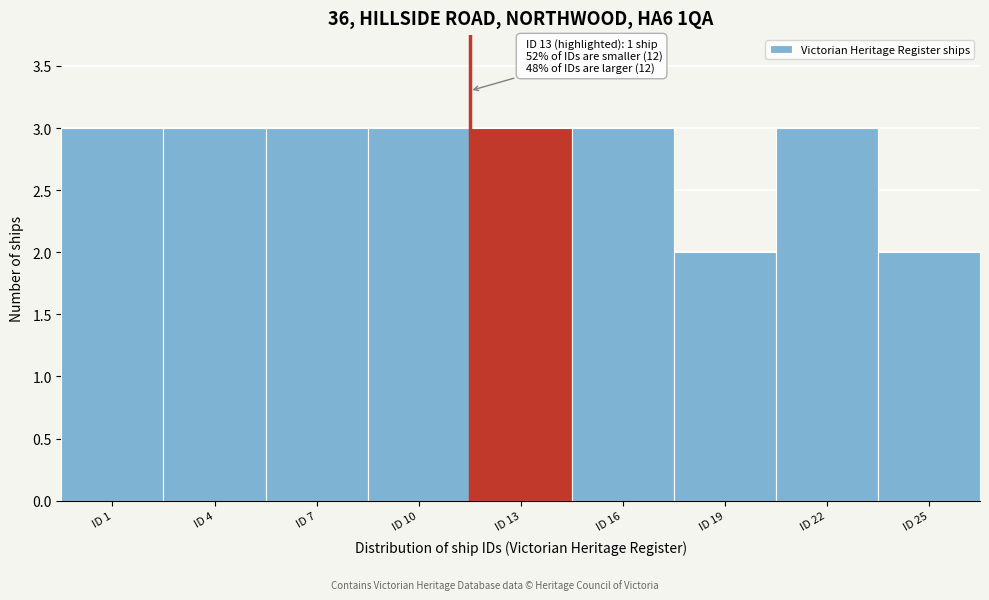

Reading right to left, what are all the values shown in this chart?

ID 25=2	ID 22=3	ID 19=2	ID 16=3	ID 13=3	ID 10=3	ID 7=3	ID 4=3	ID 1=3